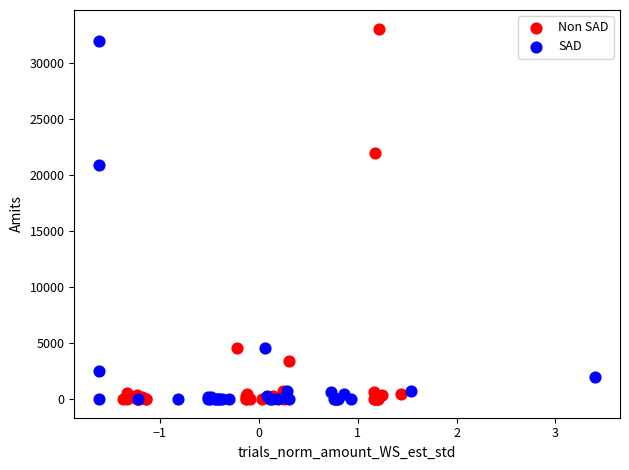

Which series has the largest Y range (max minus min)?

Non SAD